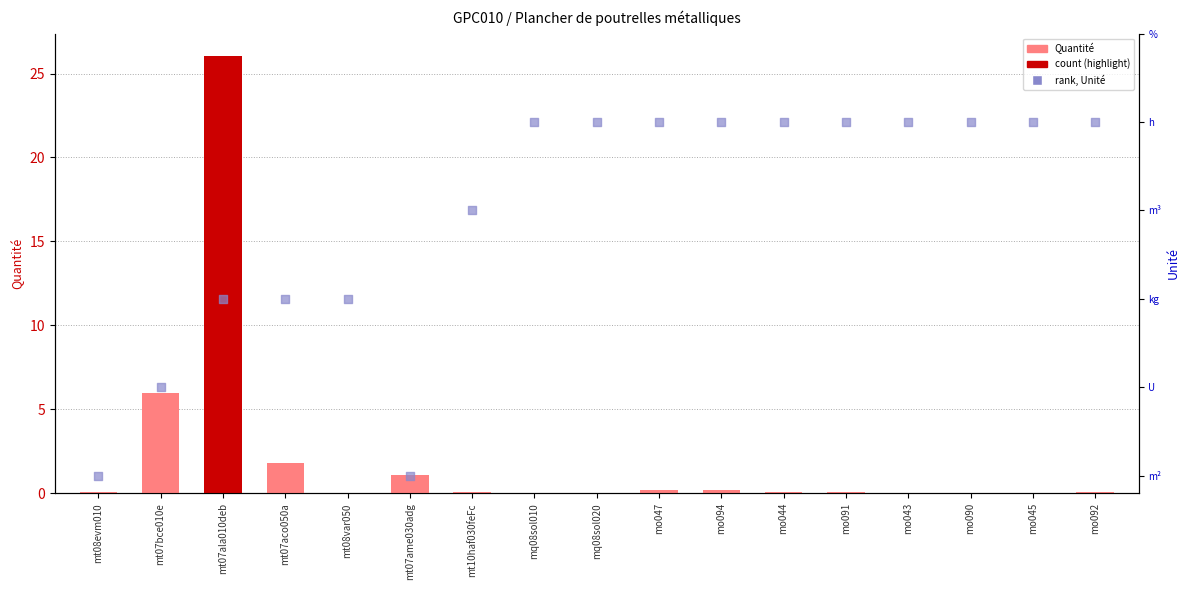

At which category is the sum across all series the highest?

mt07ala010deb